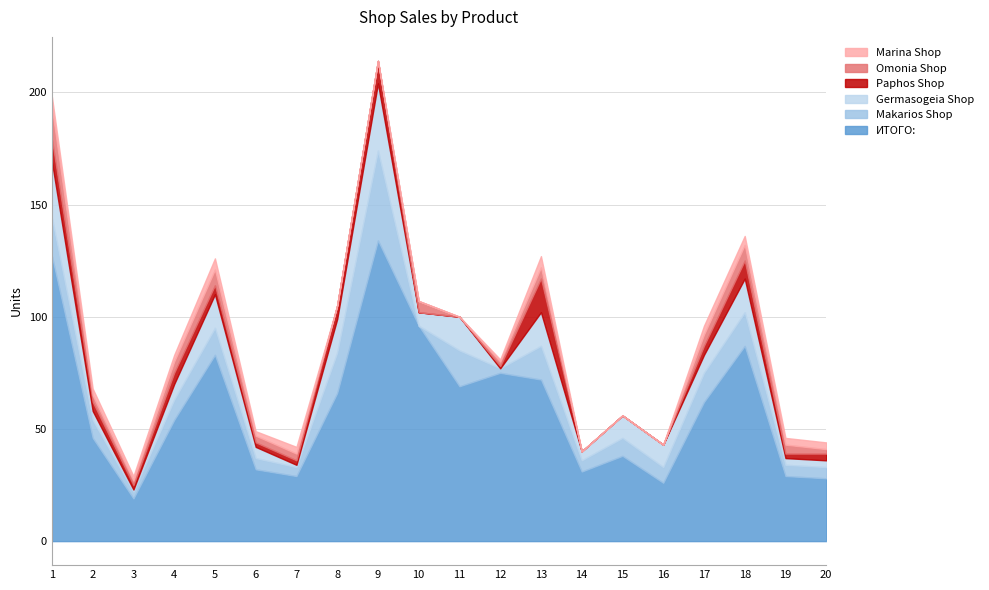

How many interior local peaks does the Paphos Shop series have?

4